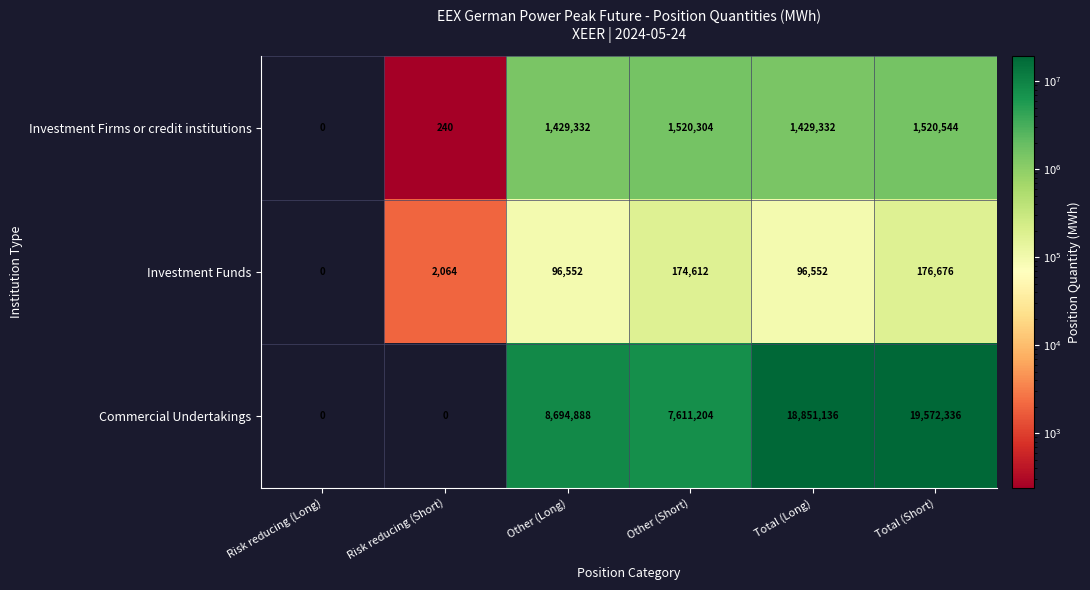

Reading left to right, list all the values displayed in this chart.

Investment Firms or credit institutions: Risk reducing (Long)=0	Risk reducing (Short)=240	Other (Long)=1429332	Other (Short)=1520304	Total (Long)=1429332	Total (Short)=1520544
Investment Funds: Risk reducing (Long)=0	Risk reducing (Short)=2064	Other (Long)=96552	Other (Short)=174612	Total (Long)=96552	Total (Short)=176676
Commercial Undertakings: Risk reducing (Long)=0	Risk reducing (Short)=0	Other (Long)=8694888	Other (Short)=7611204	Total (Long)=18851136	Total (Short)=19572336